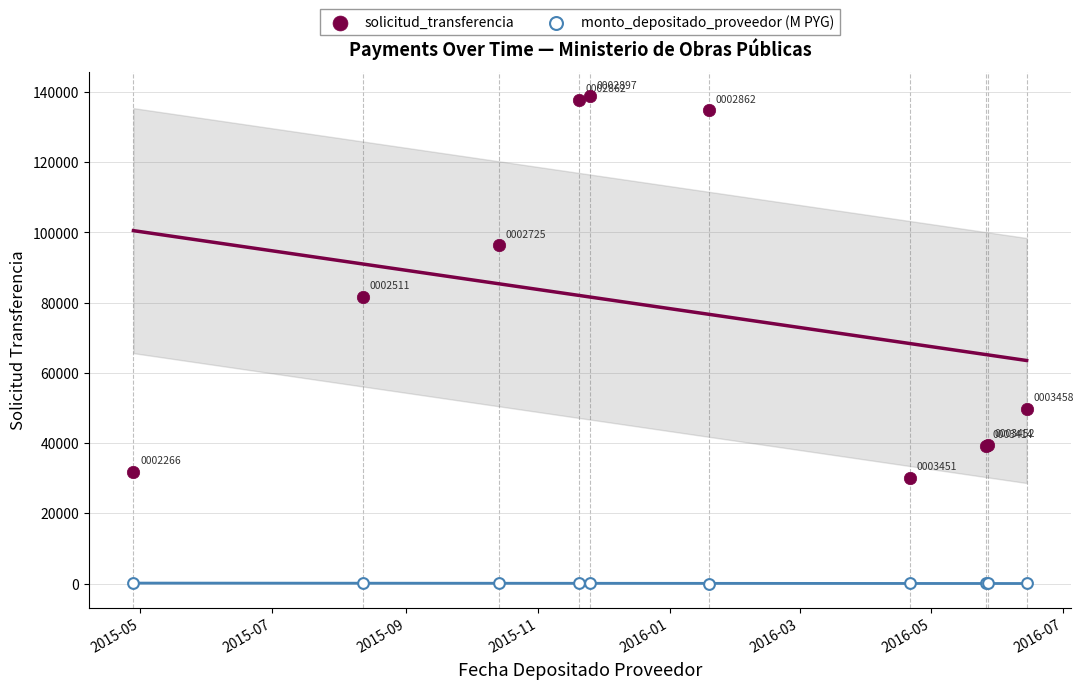

What are all the series names shown in the legend?

solicitud_transferencia, monto_depositado_proveedor (M PYG)